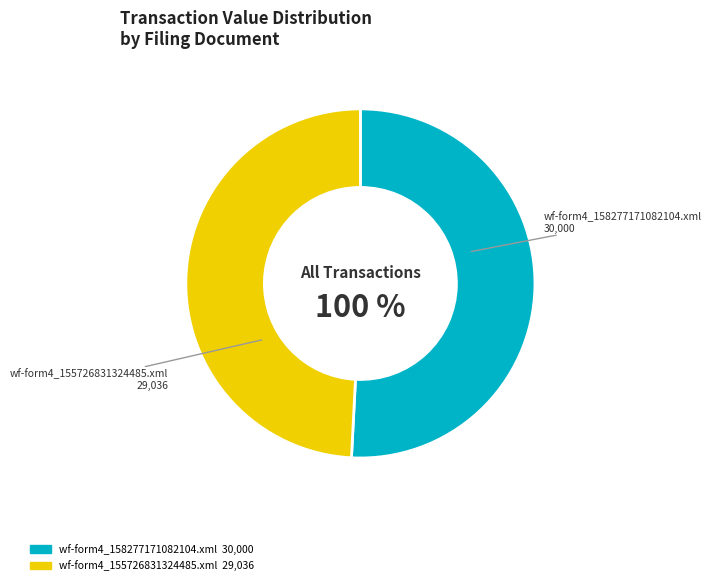

How many segments does this pie chart have?

2